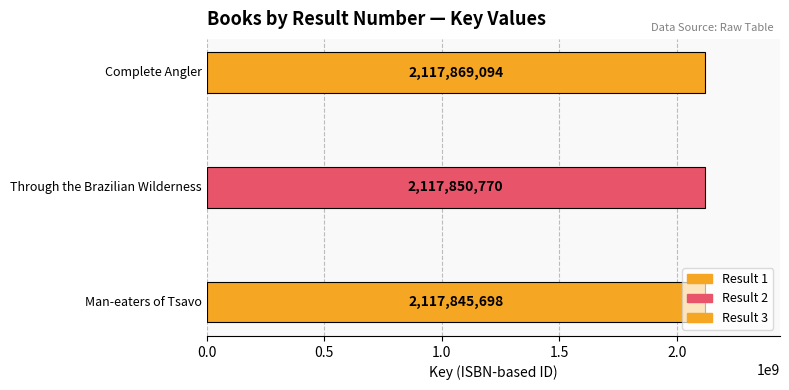

How many values are between 2117845698 and 2117869094?

3